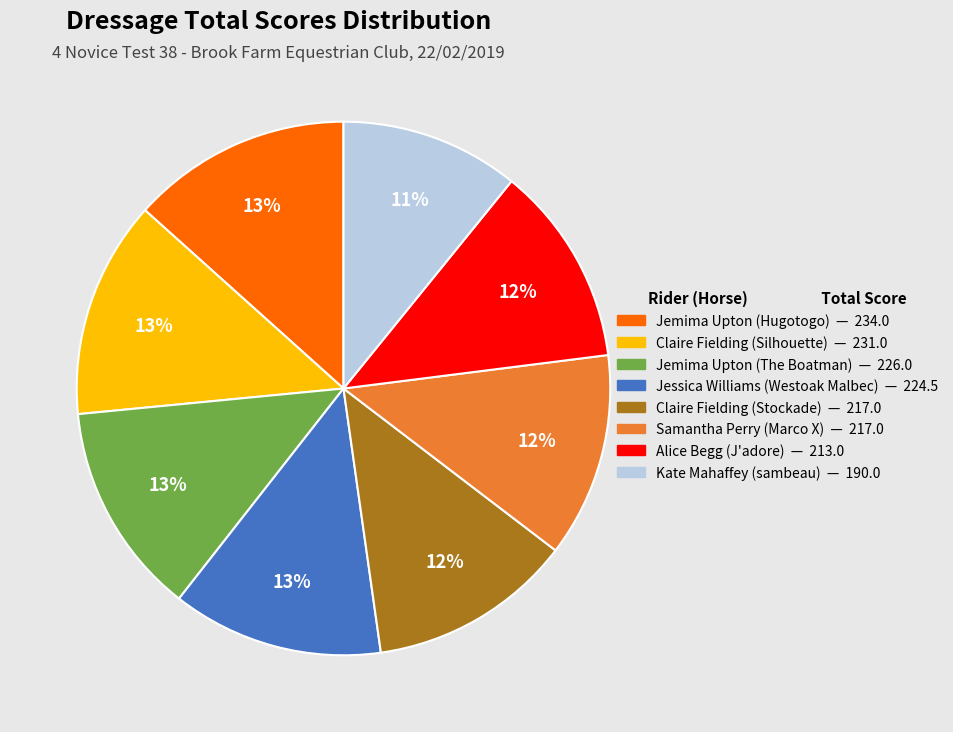

To the nearest percent, what is the average slice percentage?

12%